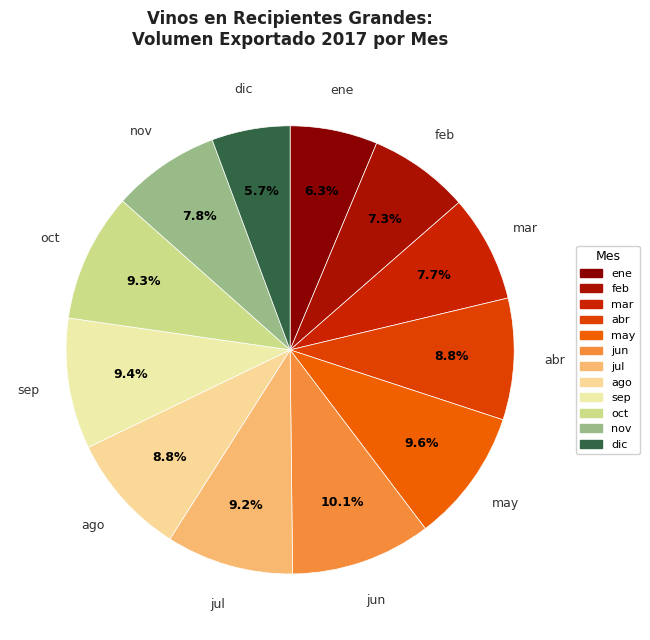

How many slices are in this pie chart?

12